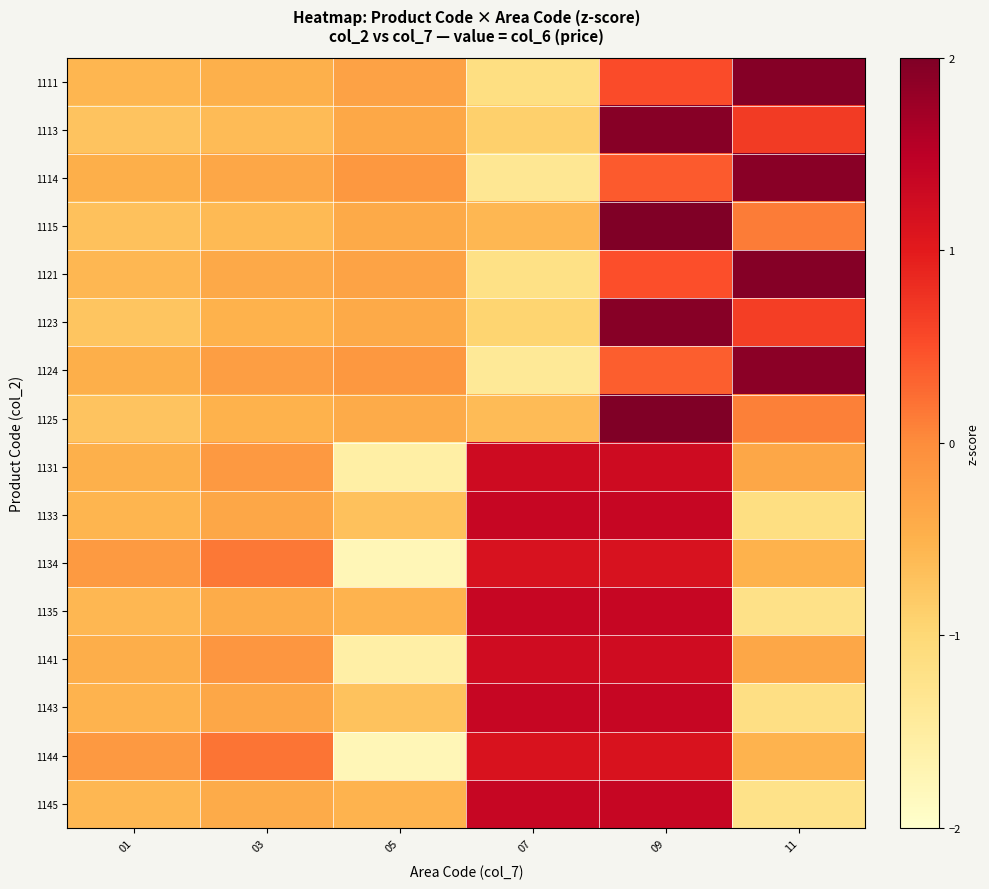

What is the total value across all series at 03?

-5.2